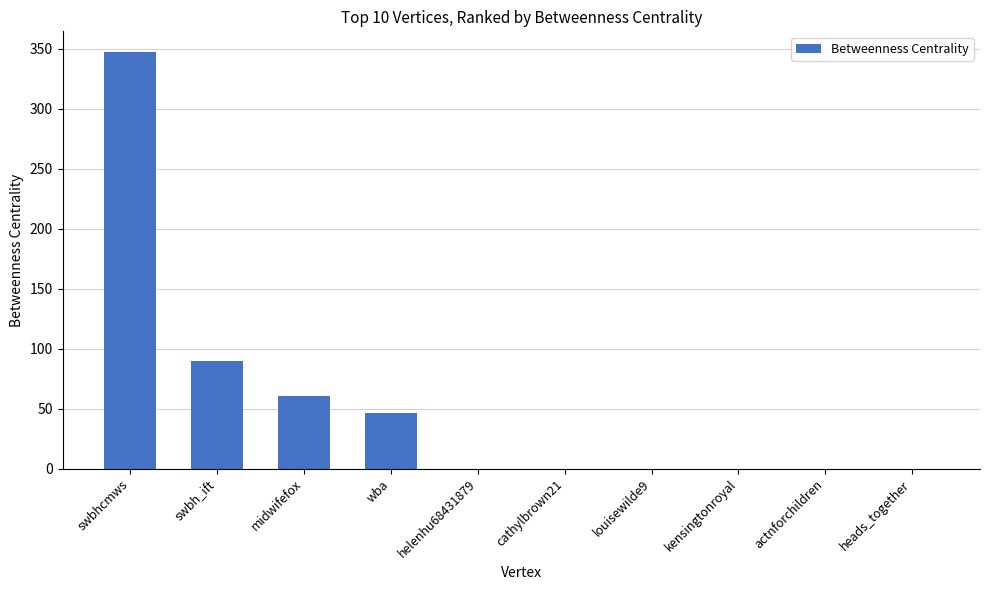

The value at helenhu68431879 is 0.0. True or false?

True